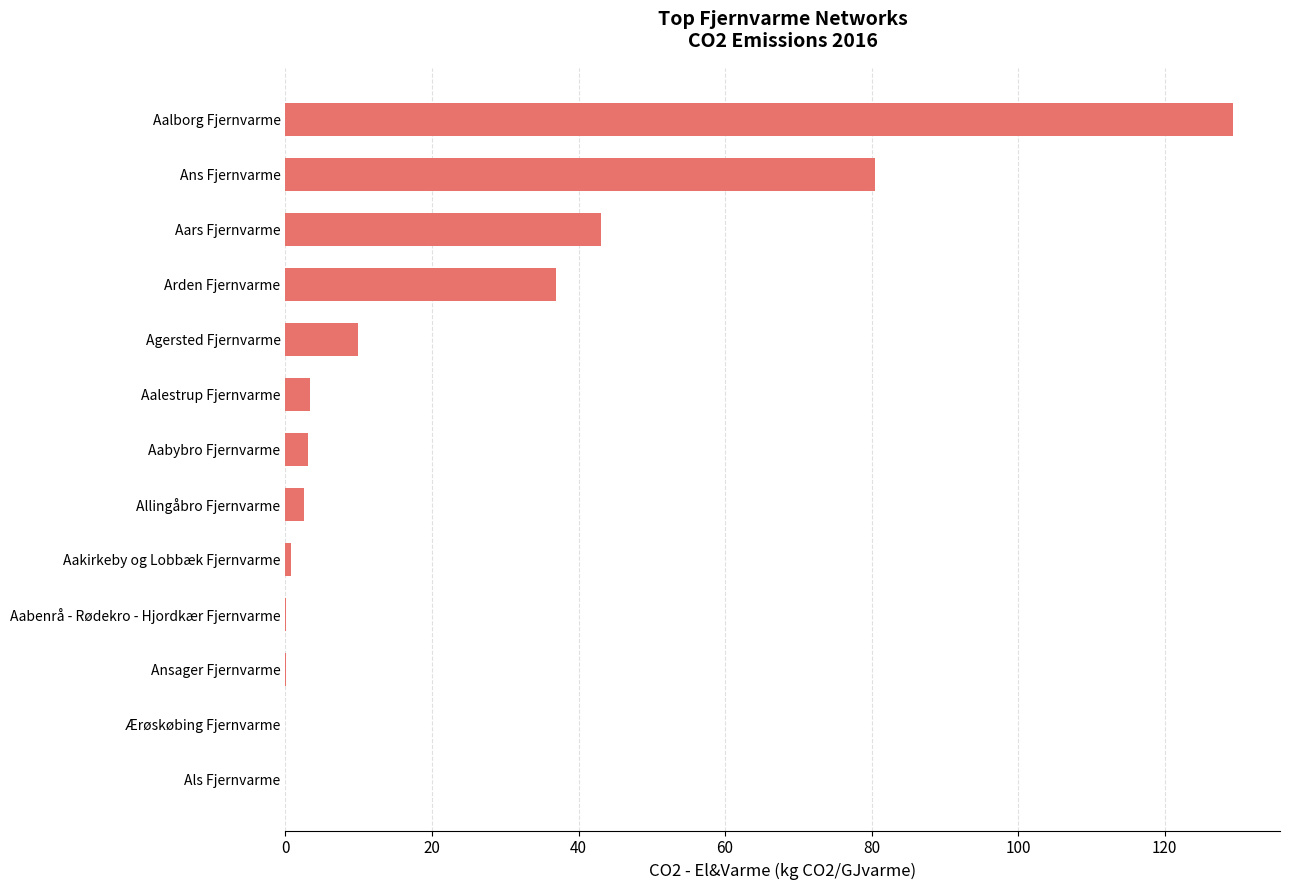

Are the bars grouped side by side (vs. stacked)?

No